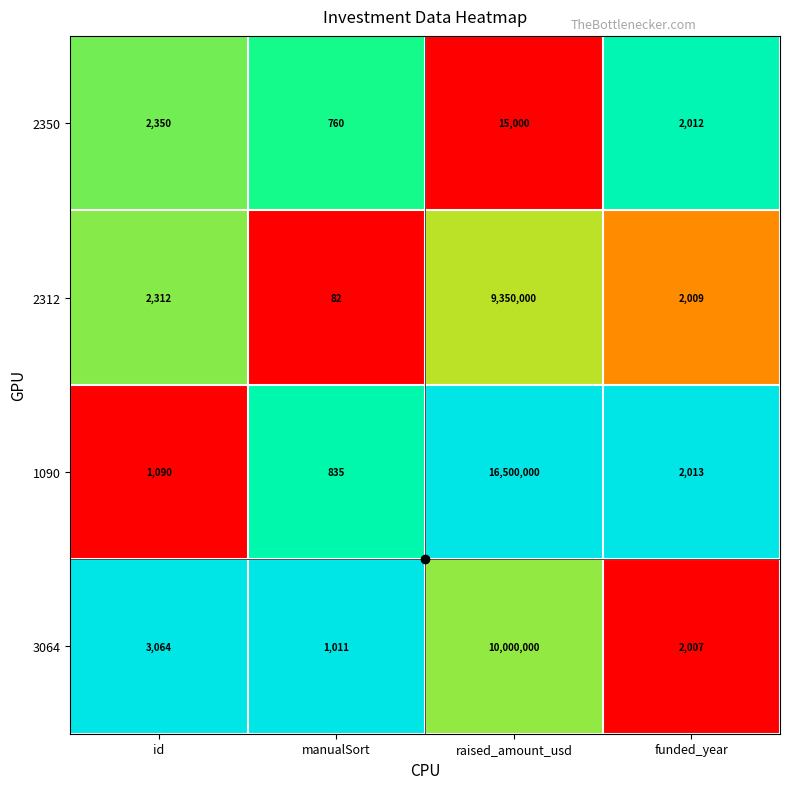

The value of 3064 at funded_year is 2007. True or false?

True